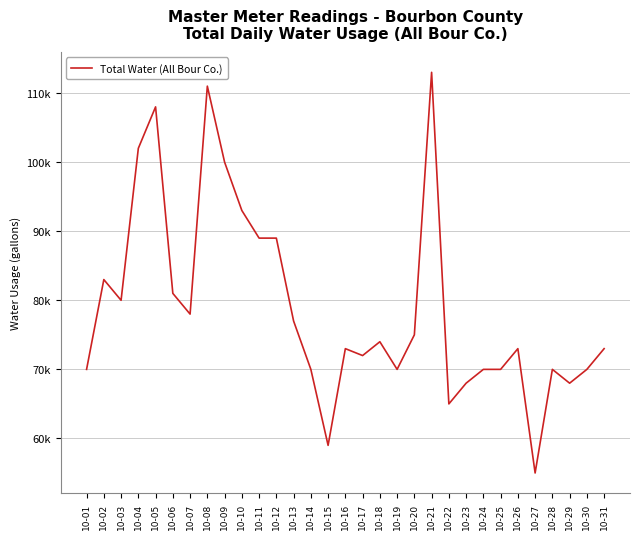

Rank the categories by value from lowest to highest.

10-27, 10-15, 10-22, 10-23, 10-29, 10-01, 10-14, 10-19, 10-24, 10-25, 10-28, 10-30, 10-17, 10-16, 10-26, 10-31, 10-18, 10-20, 10-13, 10-07, 10-03, 10-06, 10-02, 10-11, 10-12, 10-10, 10-09, 10-04, 10-05, 10-08, 10-21